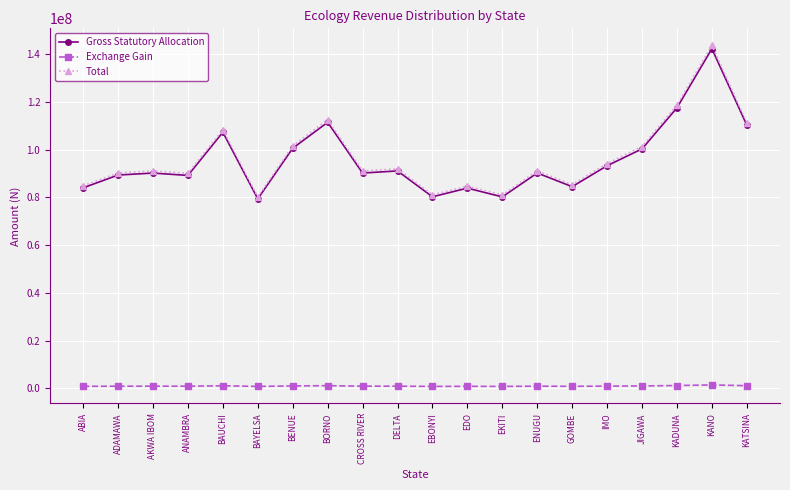

What is the smallest value displayed?

784828.3